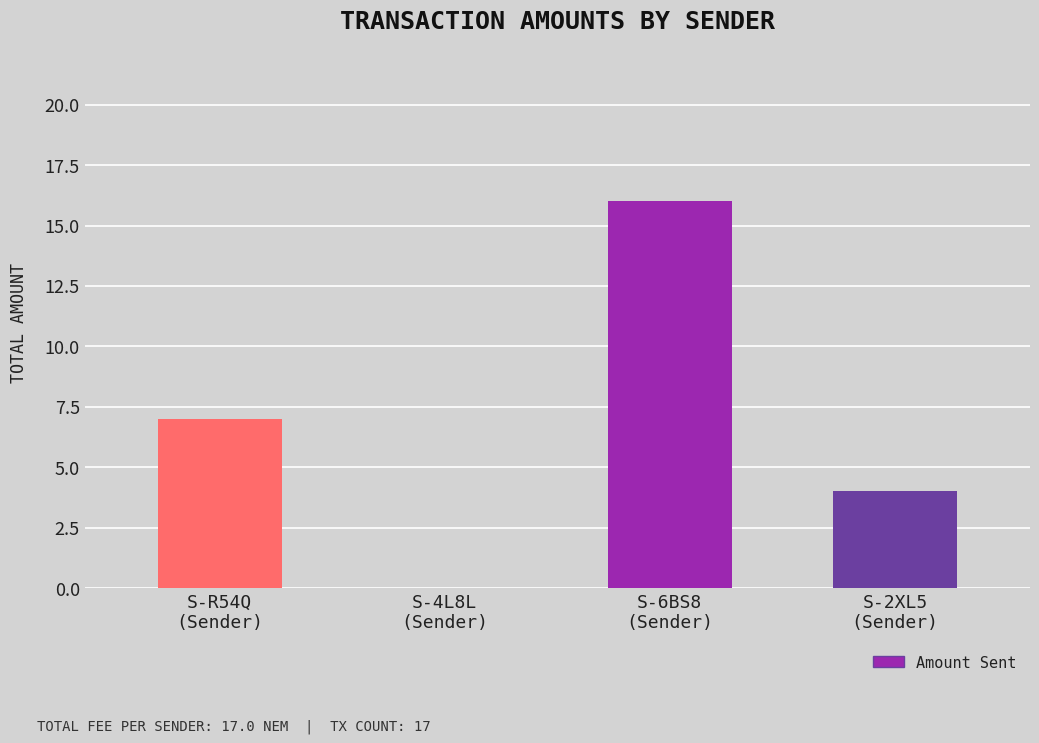

Reading left to right, list all the values displayed in this chart.

S-R54Q
(Sender)=7	S-4L8L
(Sender)=0	S-6BS8
(Sender)=16	S-2XL5
(Sender)=4